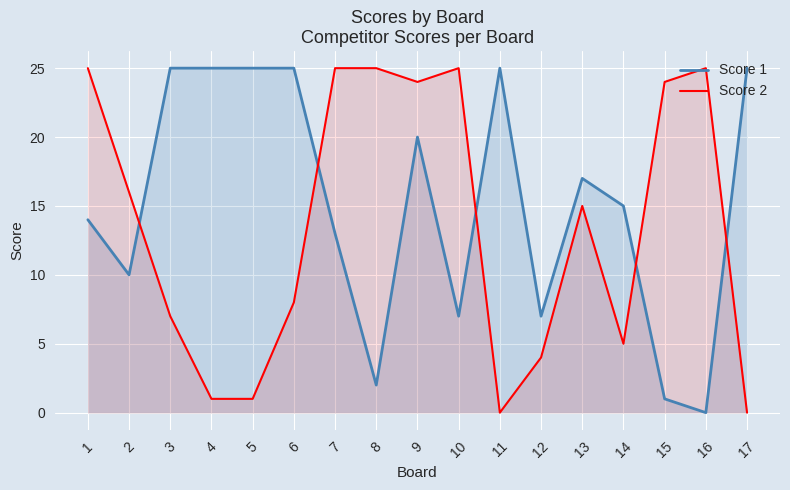

What is the total value across all series at 7?

38